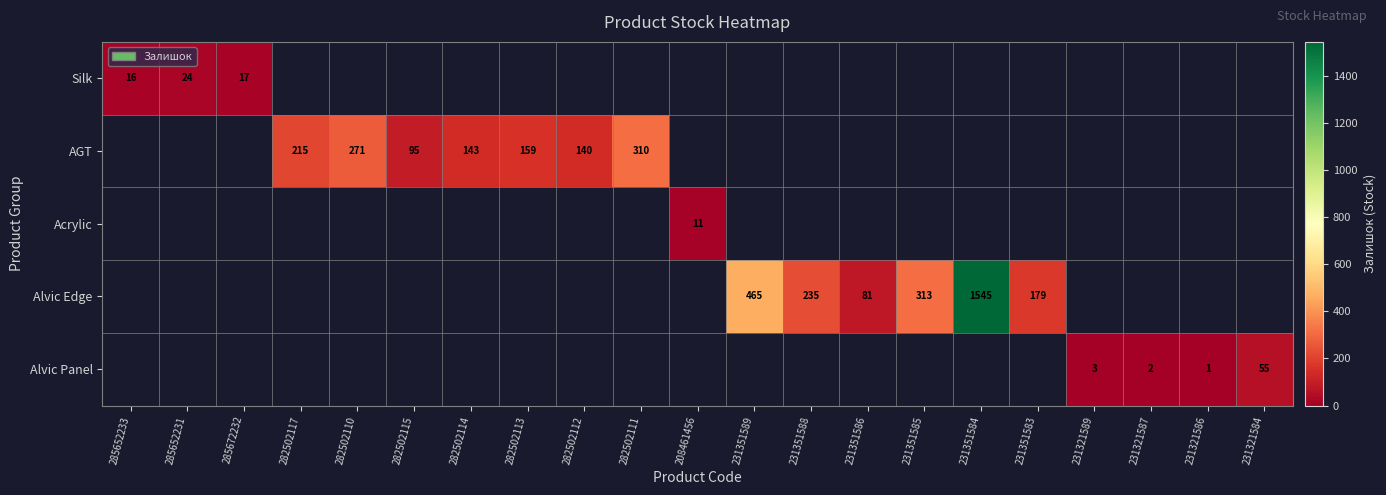

What is the minimum value shown in the chart?

1.0